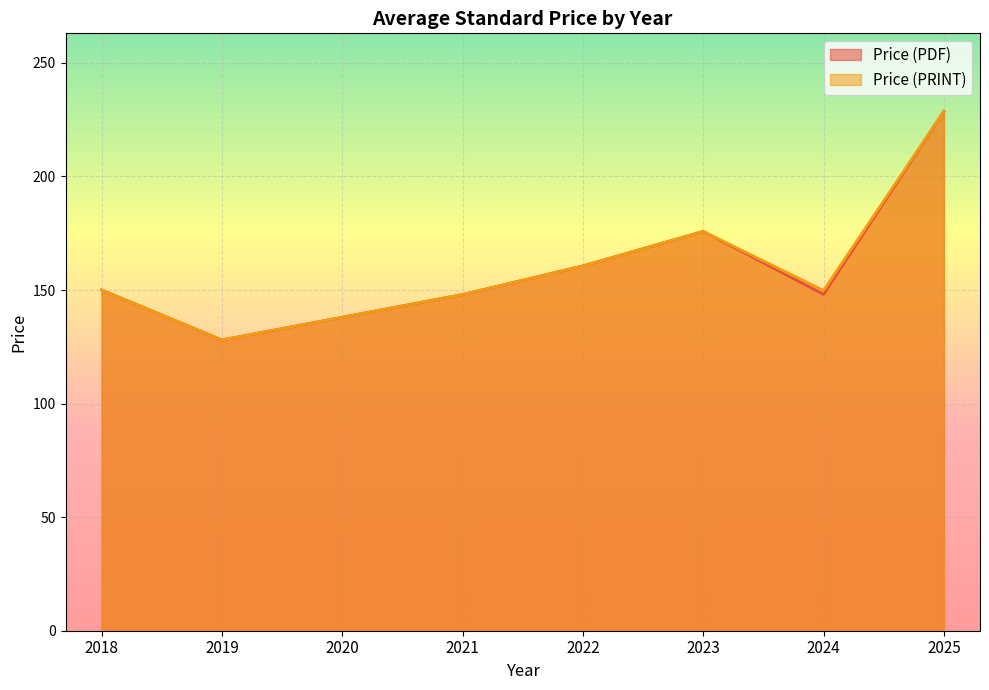

True or false: Price (PDF) has a value of 78.7 at 2024.

False